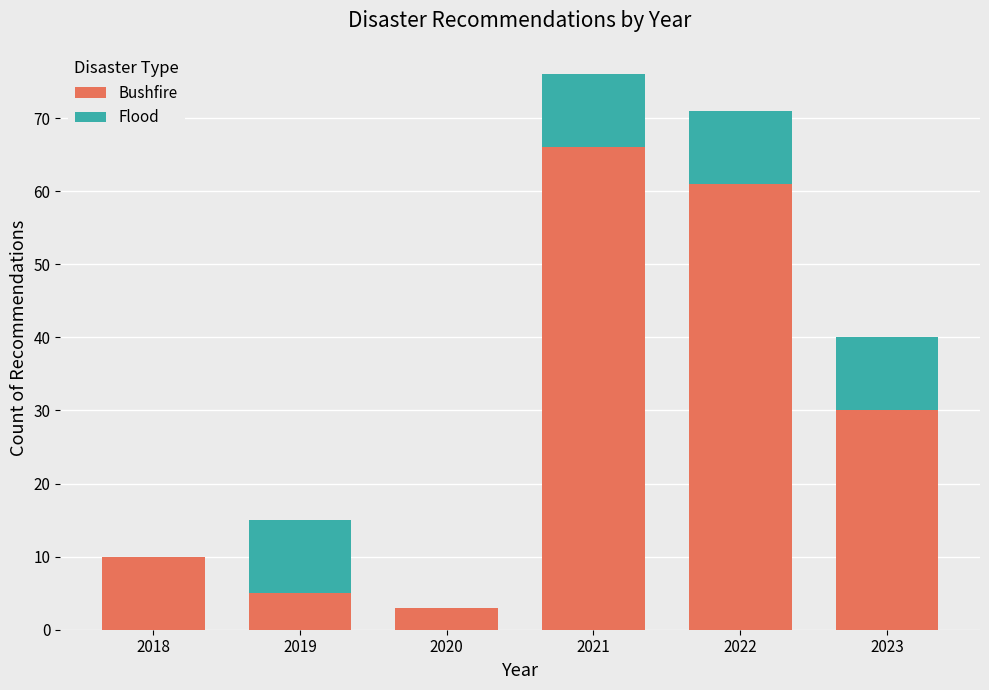

Reading right to left, what are the values for Bushfire?

2023=30	2022=61	2021=66	2020=3	2019=5	2018=10